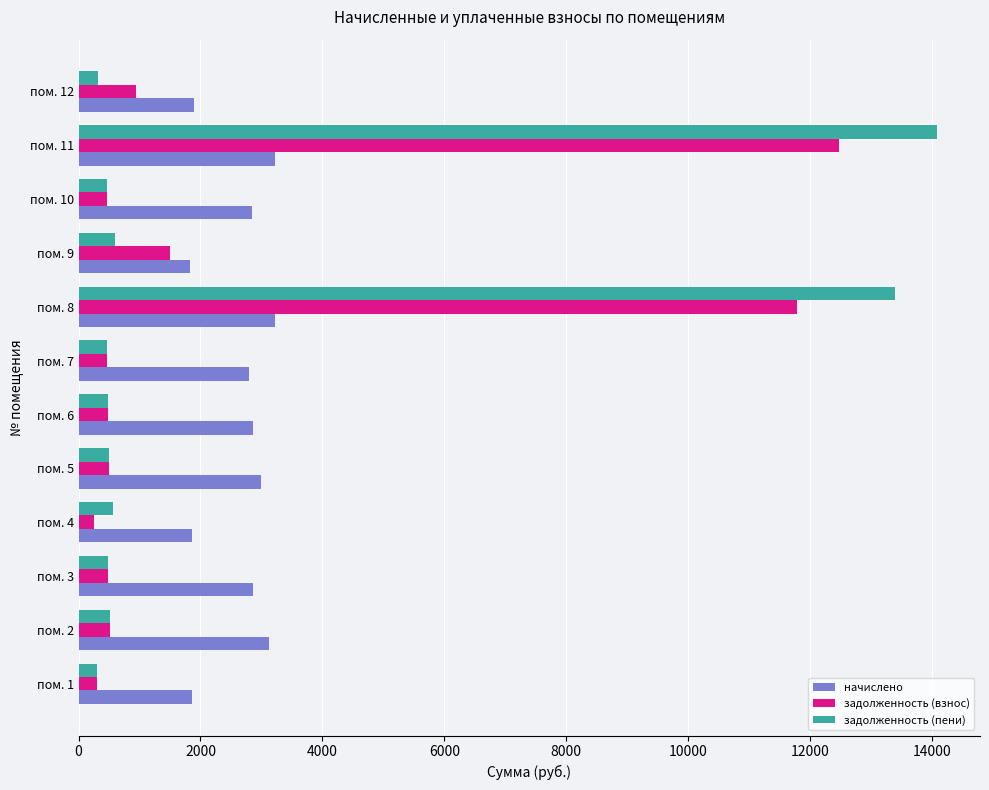

The value of задолженность (взнос) at пом. 1 is 309.6. True or false?

True